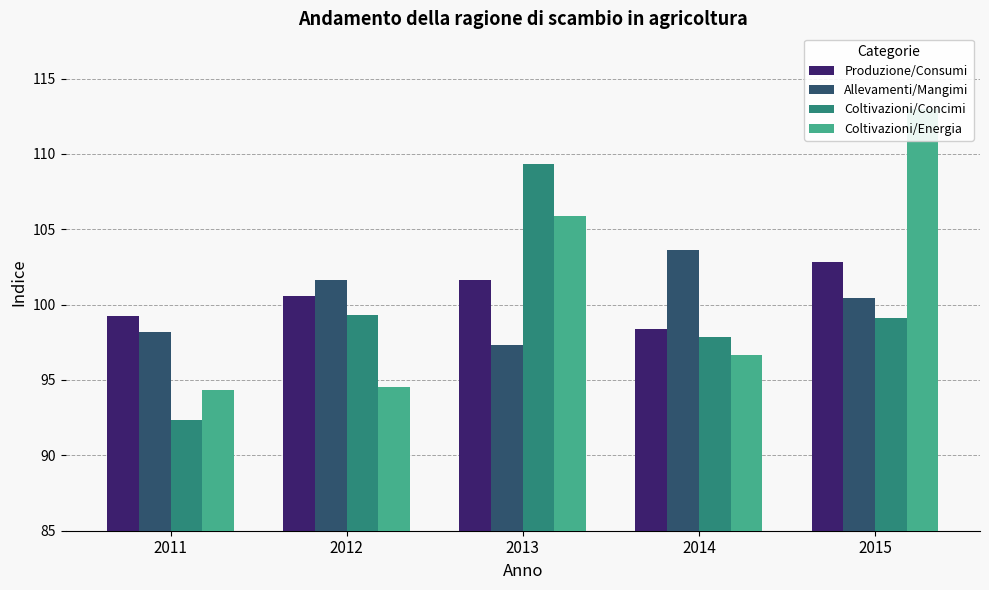

Is it true that Produzione/Consumi equals 101.7 at 2013?

True